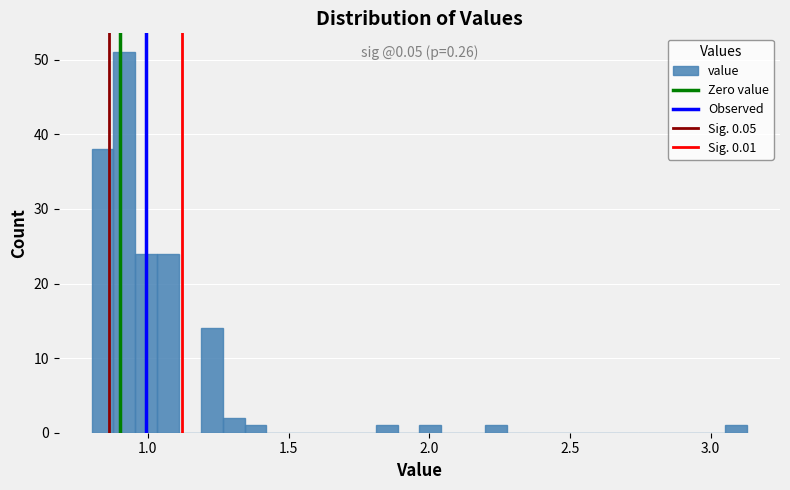

Around what value on the x-axis is the tallest bar? Give the approximate position of its centre, as read against the axis.

0.90